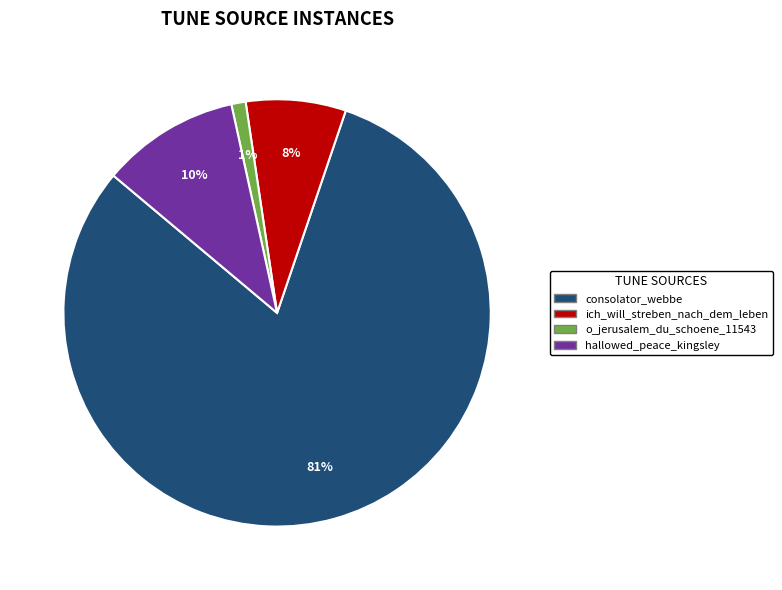

To the nearest percent, what portion does hallowed_peace_kingsley represent?

10%